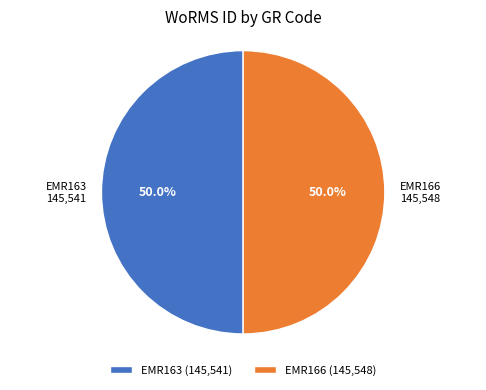

Is the sum of EMR166 and EMR163 greater than half?

Yes